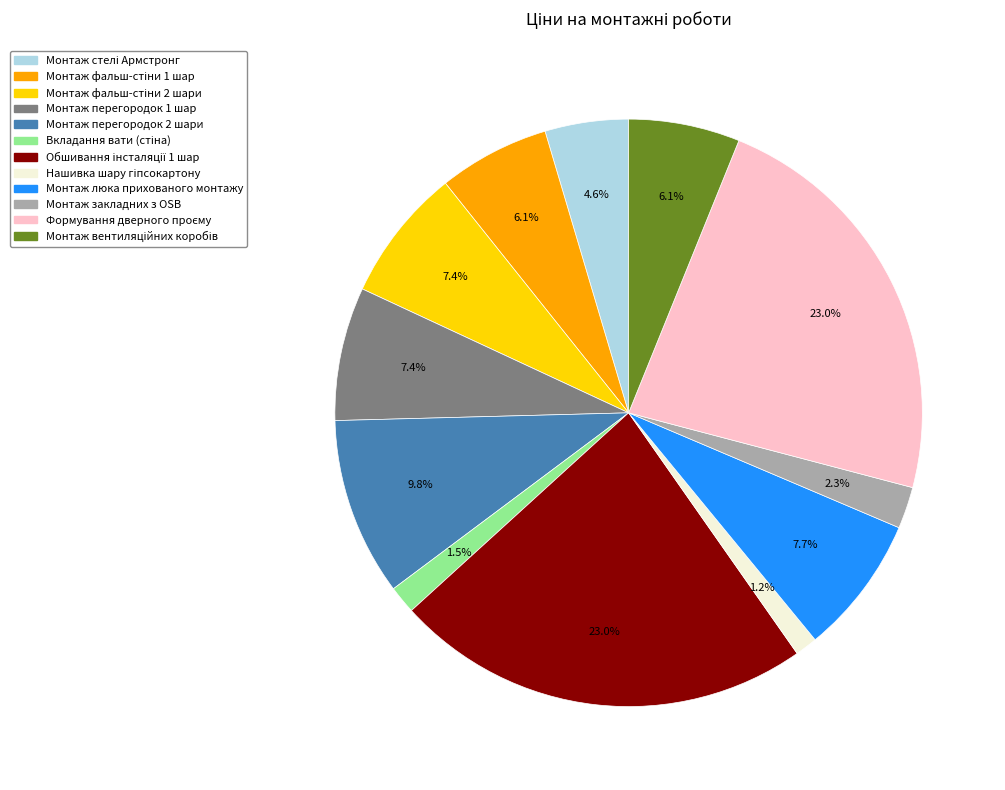

Does any single category account for the majority?

No